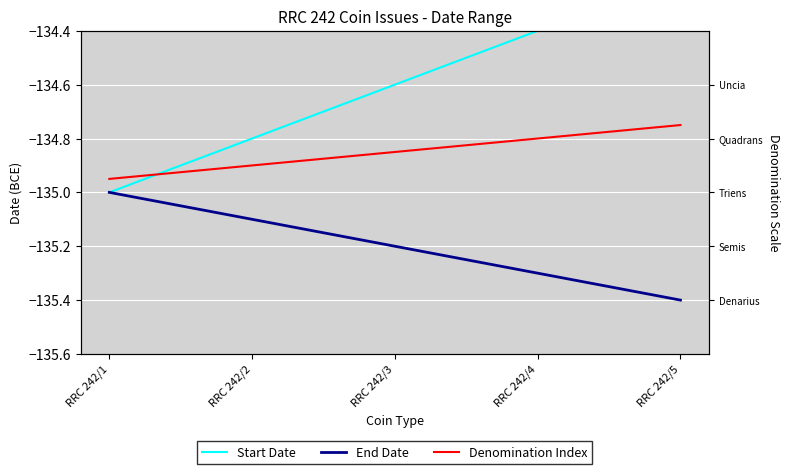

What are all the series names shown in the legend?

Start Date, End Date, Denomination Index